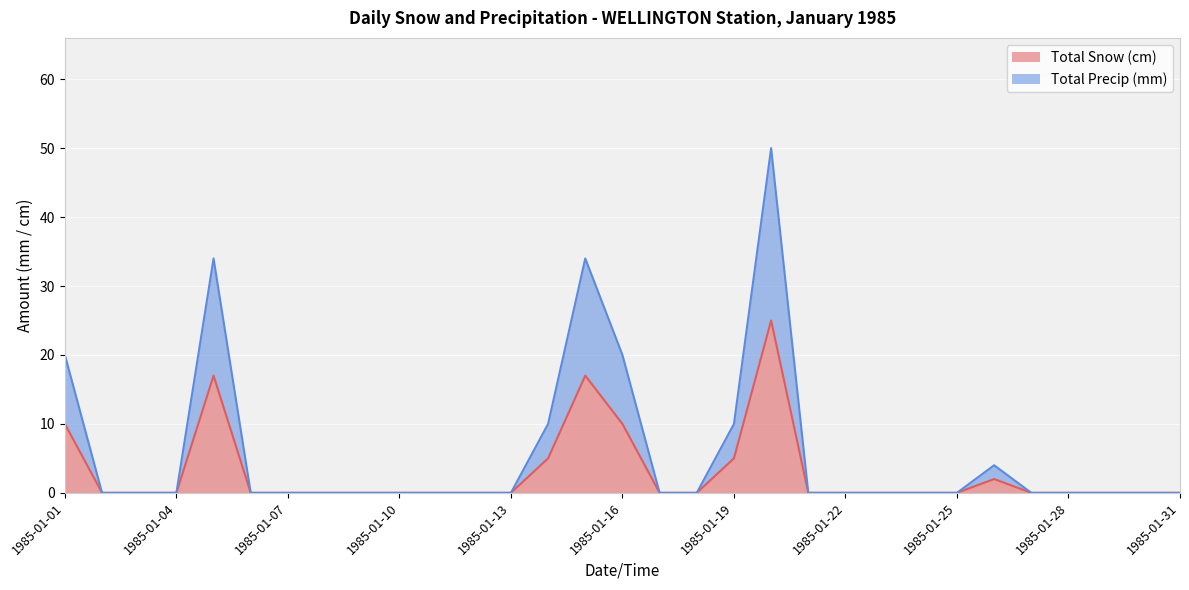

Does the chart display data point markers on the line(s)?

No